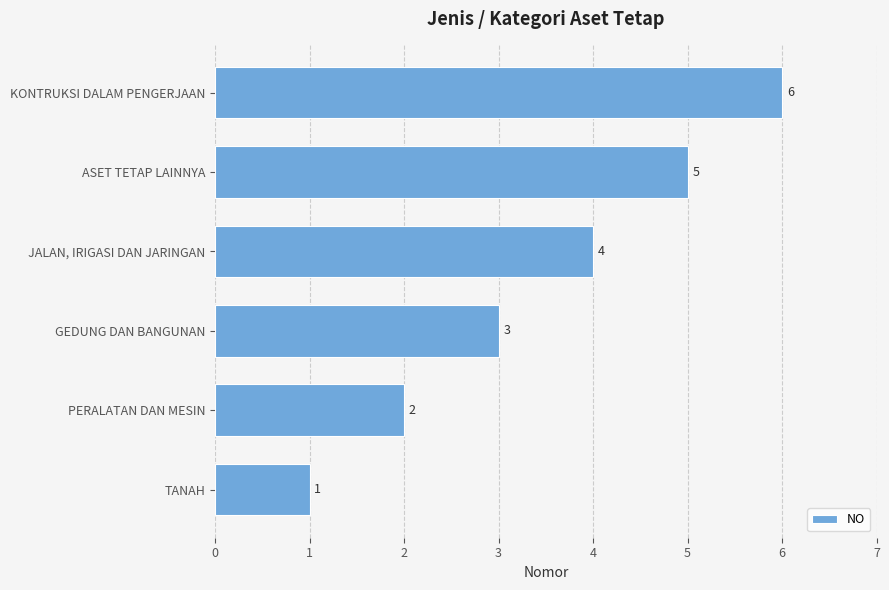

What is the maximum value shown in the chart?

6